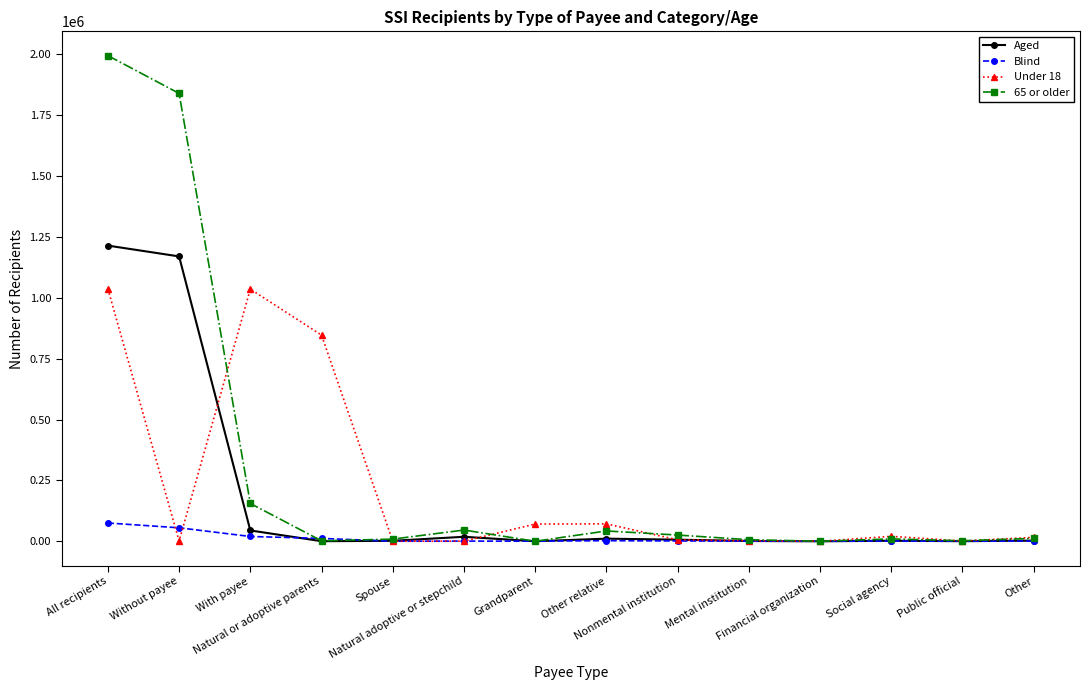

Rank the series by their maximum value, from lowest to highest.

Blind, Under 18, Aged, 65 or older